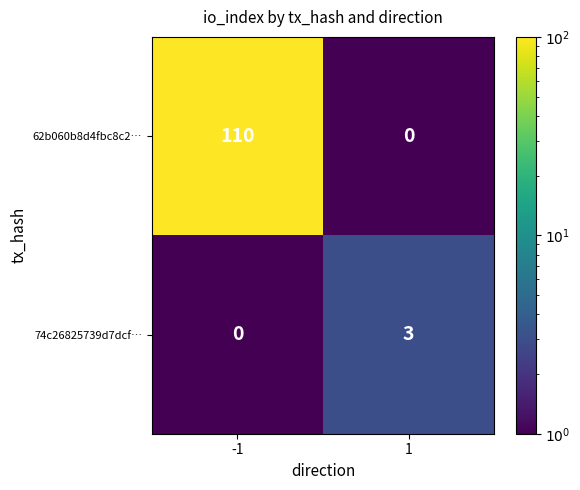

What is the total value across all series at -1?

110